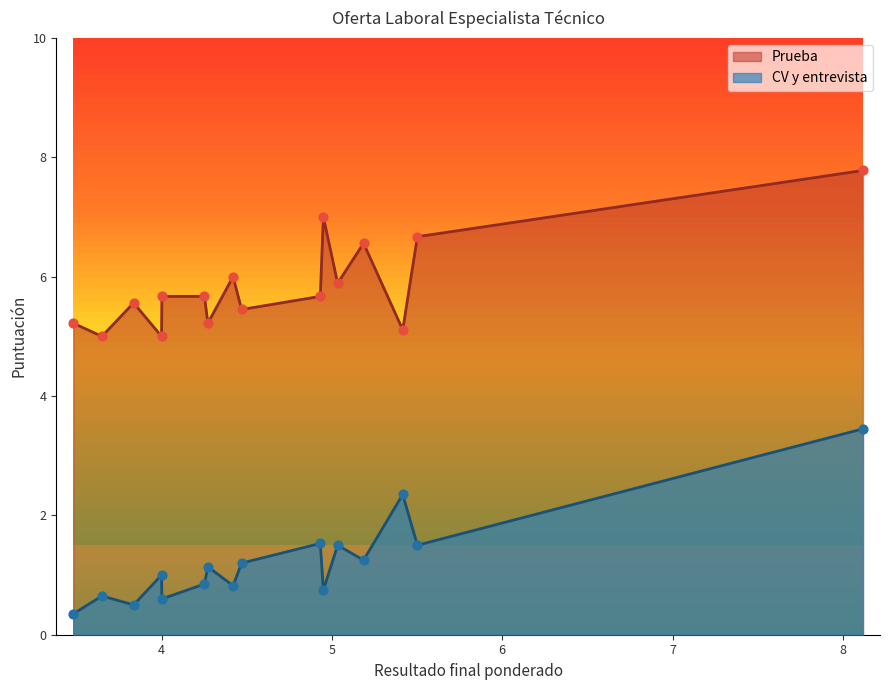

Which series has the widest spread of Y values?

CV y entrevista